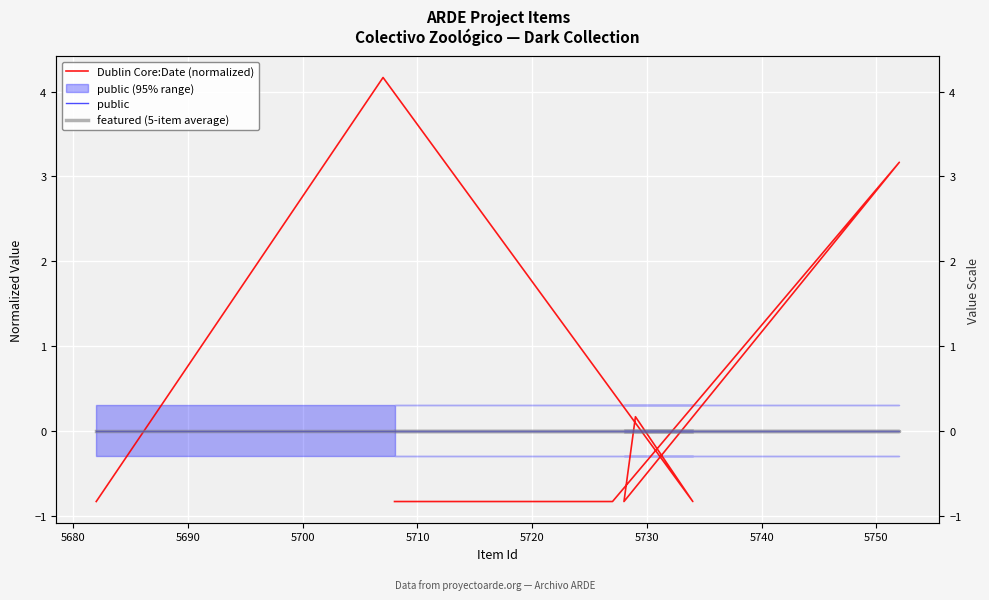

After their last crossing, which series has the higher values: public or Dublin Core:Date (normalized)?

public